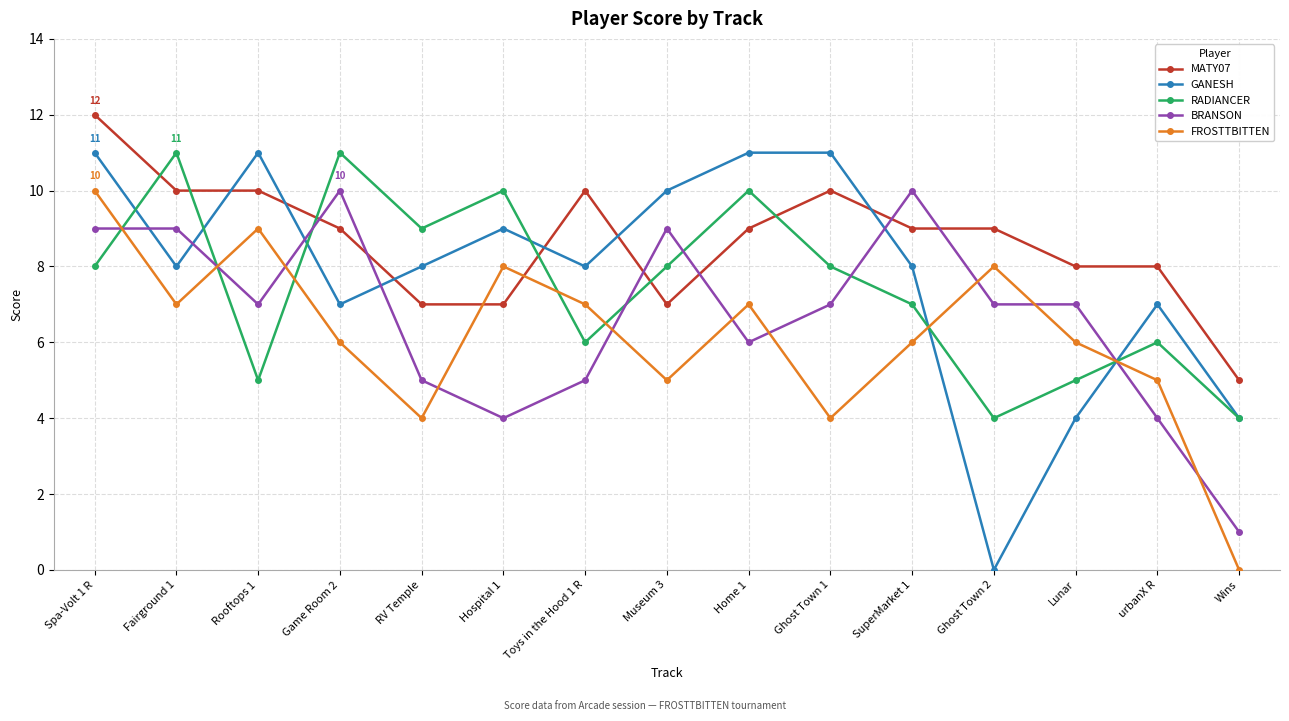

What are all the series names shown in the legend?

MATY07, GANESH, RADIANCER, BRANSON, FROSTTBITTEN